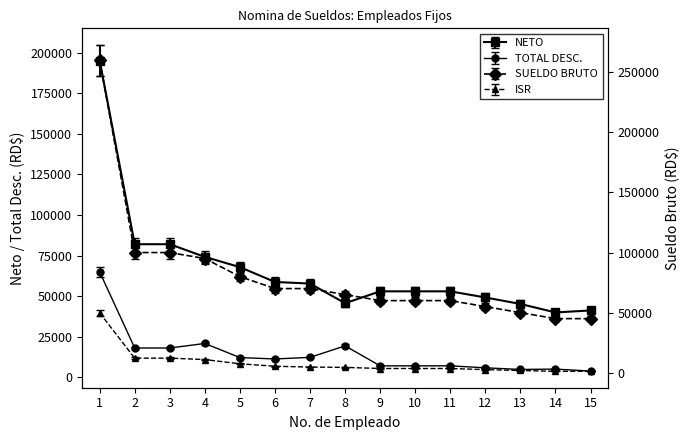

Where is NETO nearest to the value 117521?

2